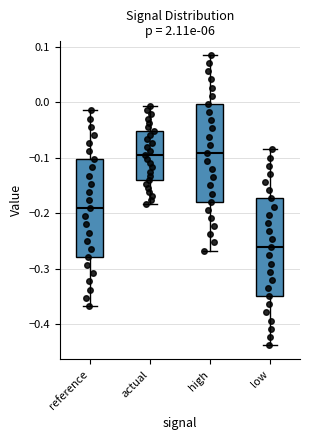

Reading left to right, read every box against the y-axis: the position of its median line, the range the box covers, and the ends of its whiskers. The values are not printed on the chart, so give them approximately, as read against the axis.

reference: median -0.19, box -0.28 to -0.10, whiskers -0.37 to -0.01
actual: median -0.10, box -0.14 to -0.05, whiskers -0.18 to -0.01
high: median -0.09, box -0.18 to 0.00, whiskers -0.27 to 0.09
low: median -0.26, box -0.35 to -0.17, whiskers -0.44 to -0.09